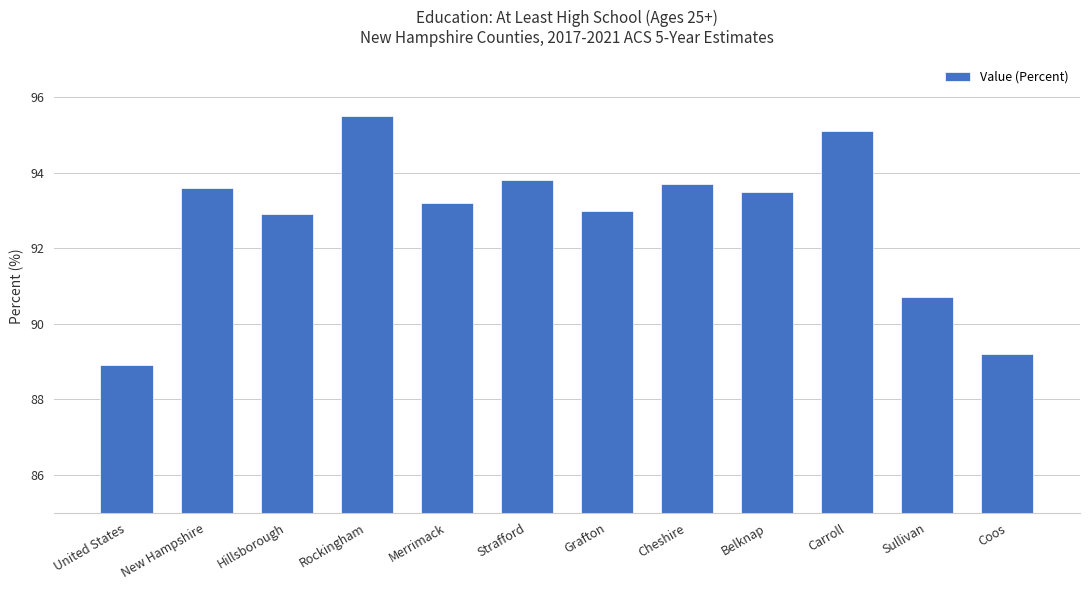

Which label corresponds to the largest value in the chart?

Rockingham